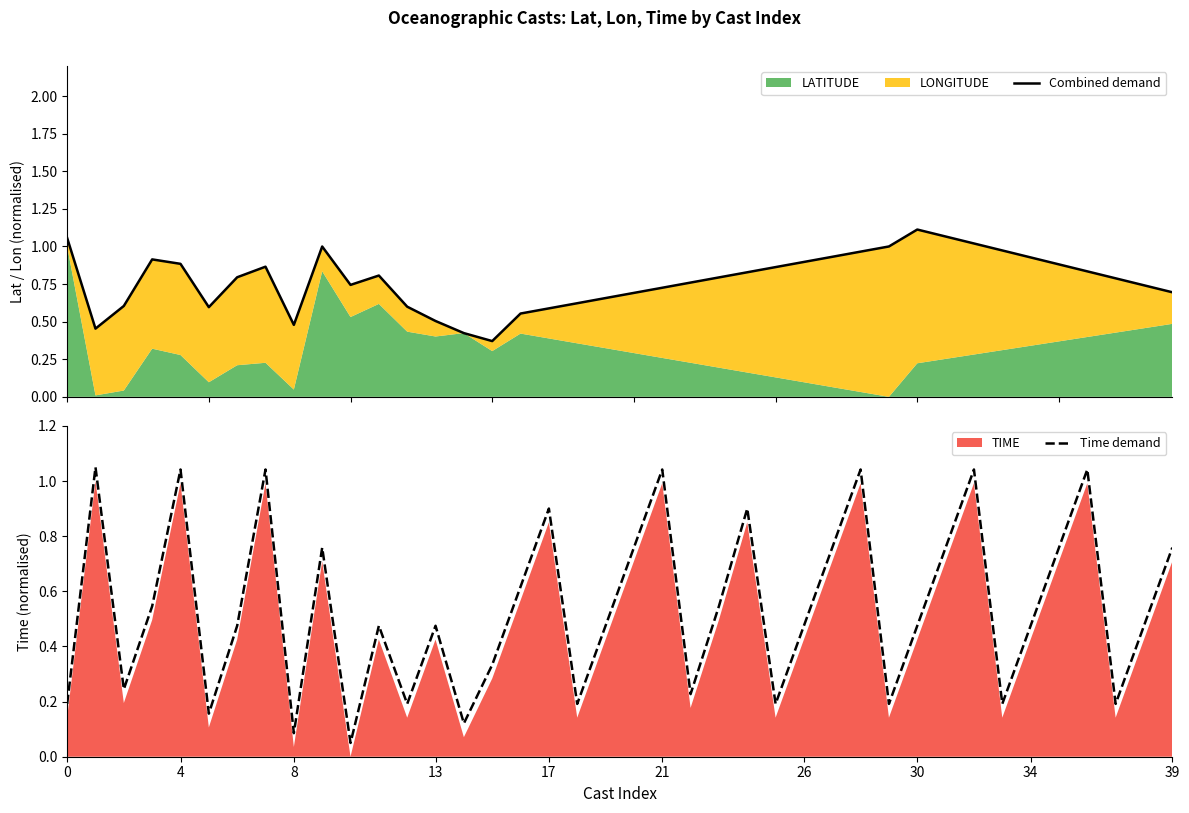

Is it true that Time demand equals 0.5 at 21?

False